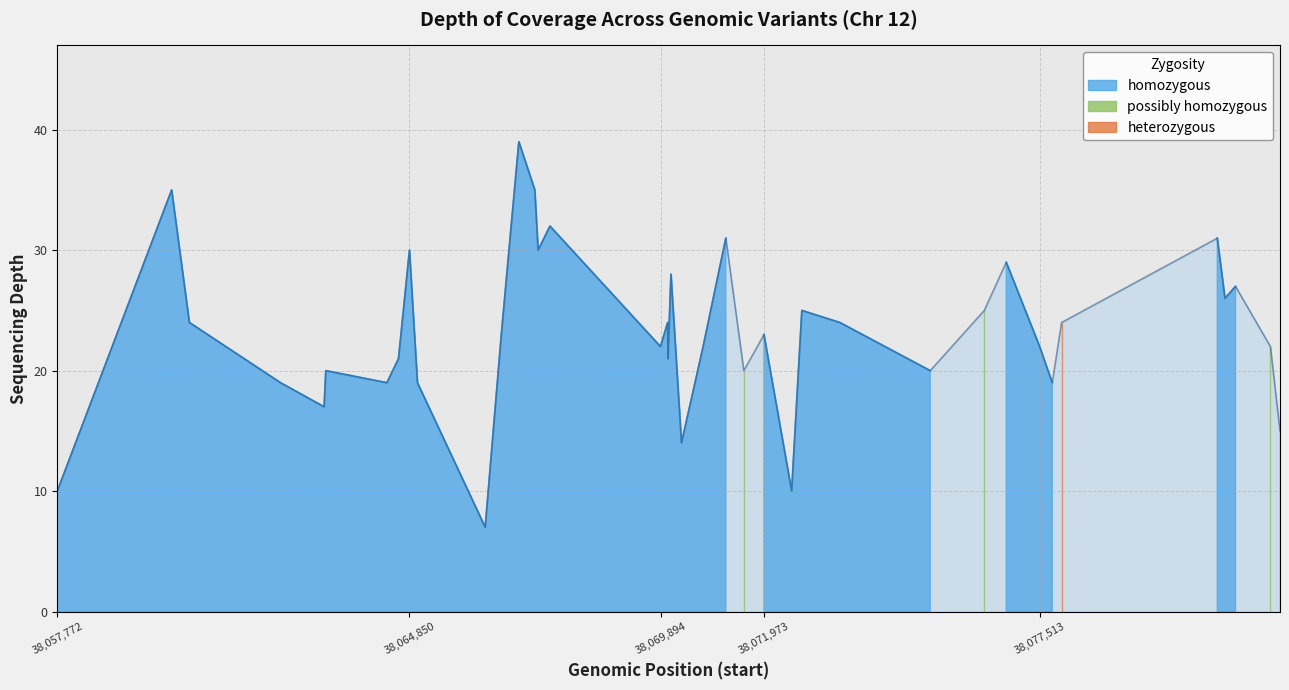

Is it true that the value at 115381712 is 11?

False